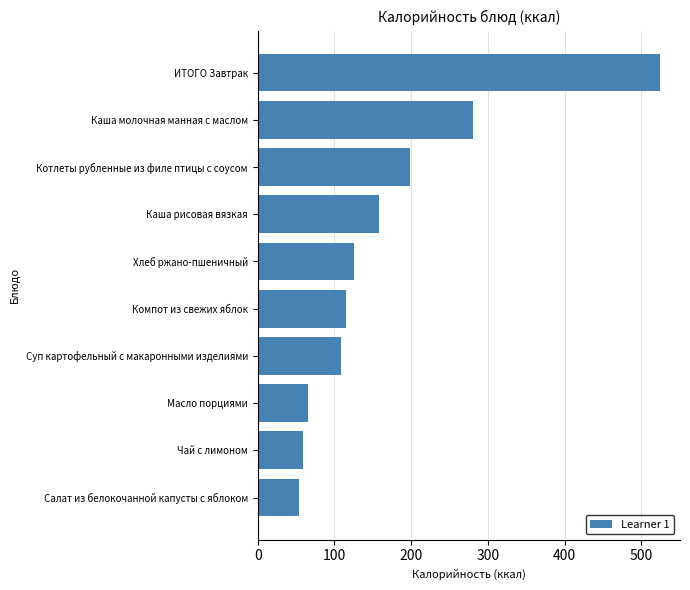

Approximately how many times larger is the value at Суп картофельный с макаронными изделиями compared to Каша рисовая вязкая?

0.7